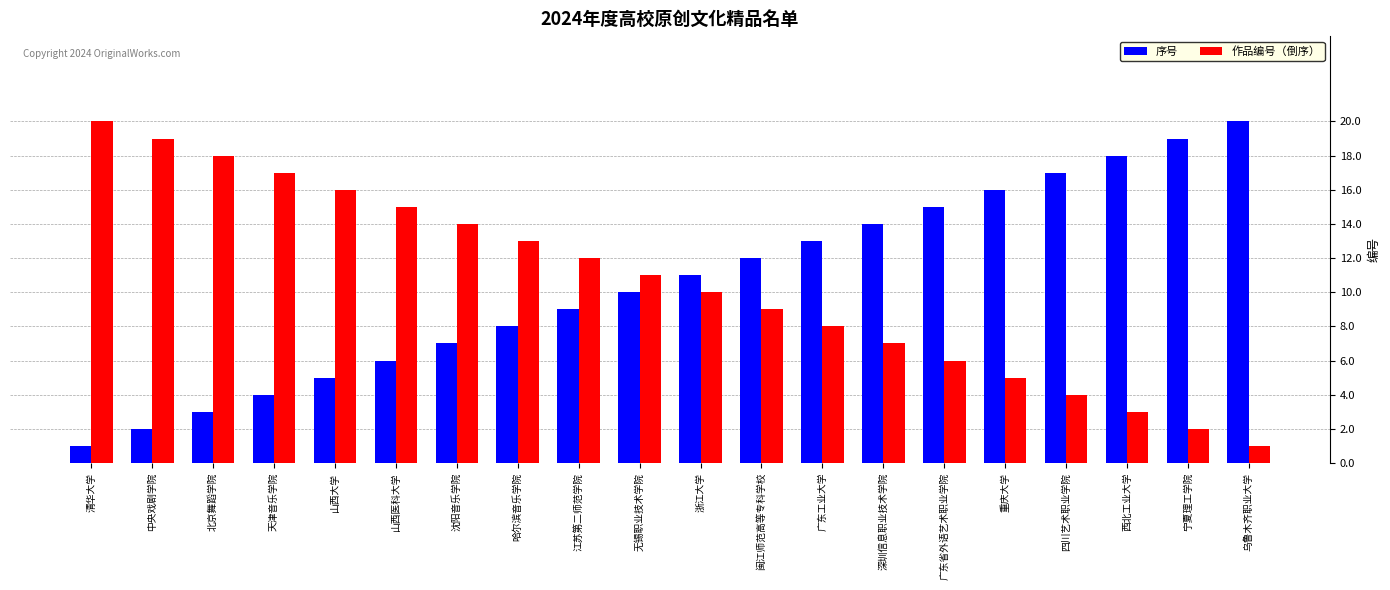

What is the label of the 15th bar from the left?

广东省外语艺术职业学院